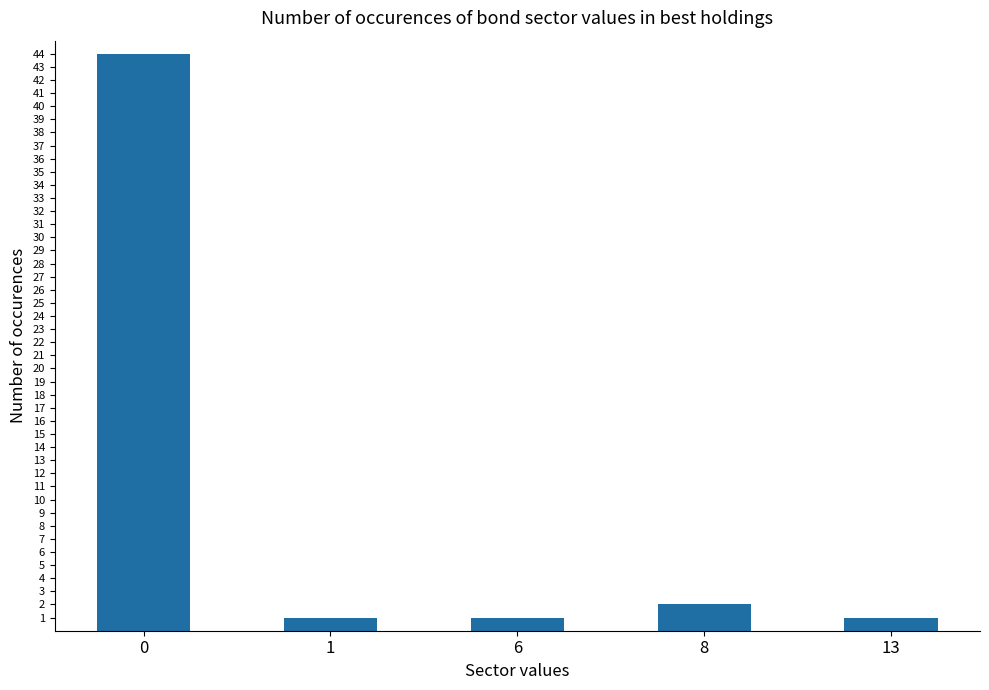

Which has a higher value, 13 or 8?

8